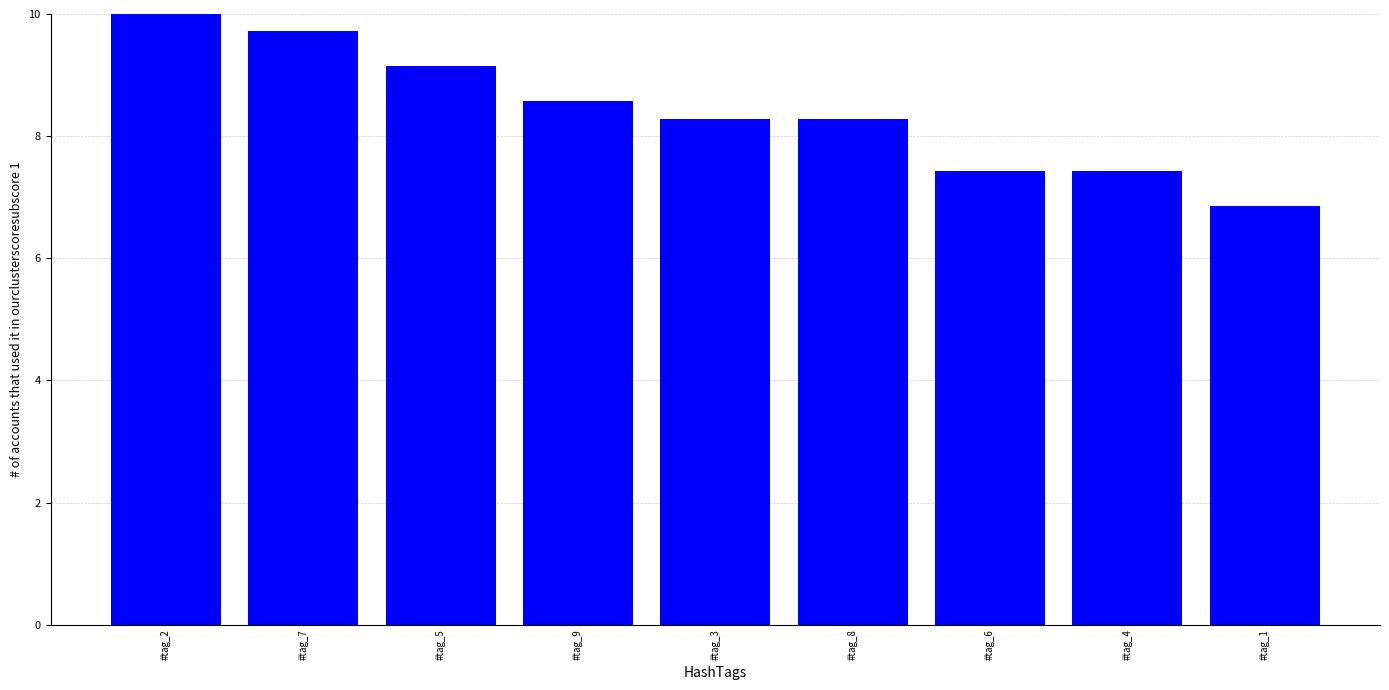

How many categories are shown in the chart?

9